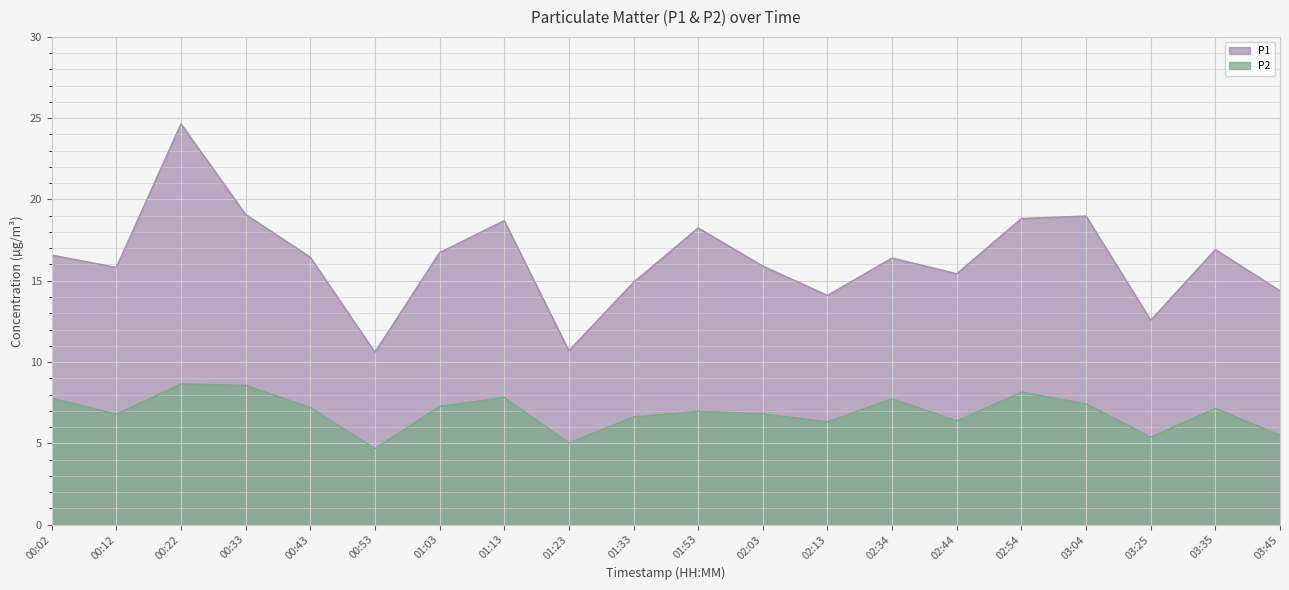

How many categories are shown in the chart?

20